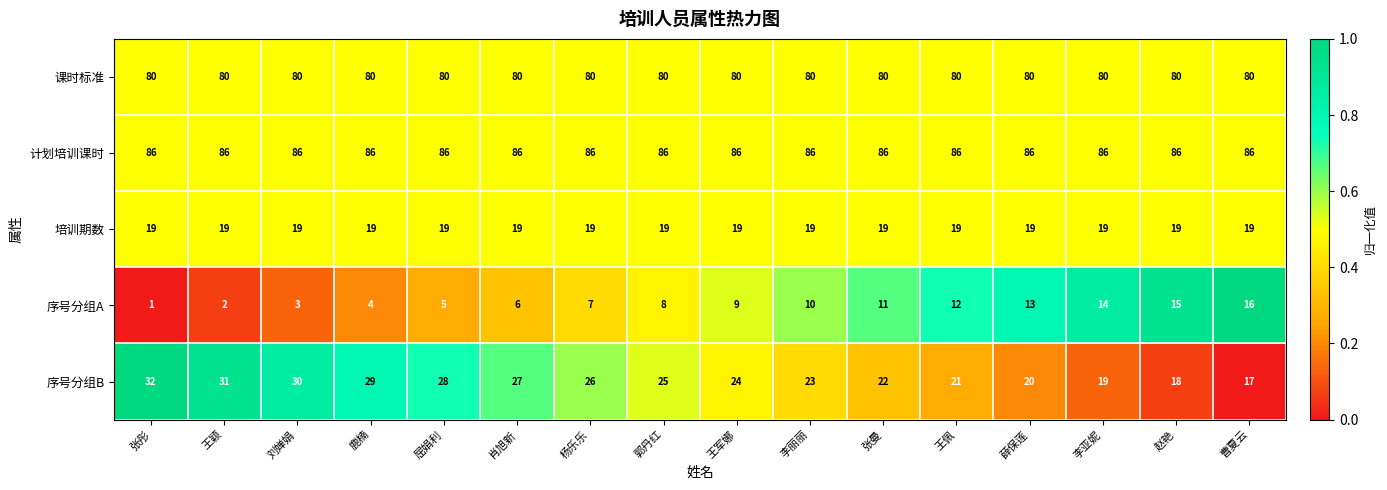

Rank the series by their maximum value, from highest to lowest.

计划培训课时, 课时标准, 序号分组B, 培训期数, 序号分组A